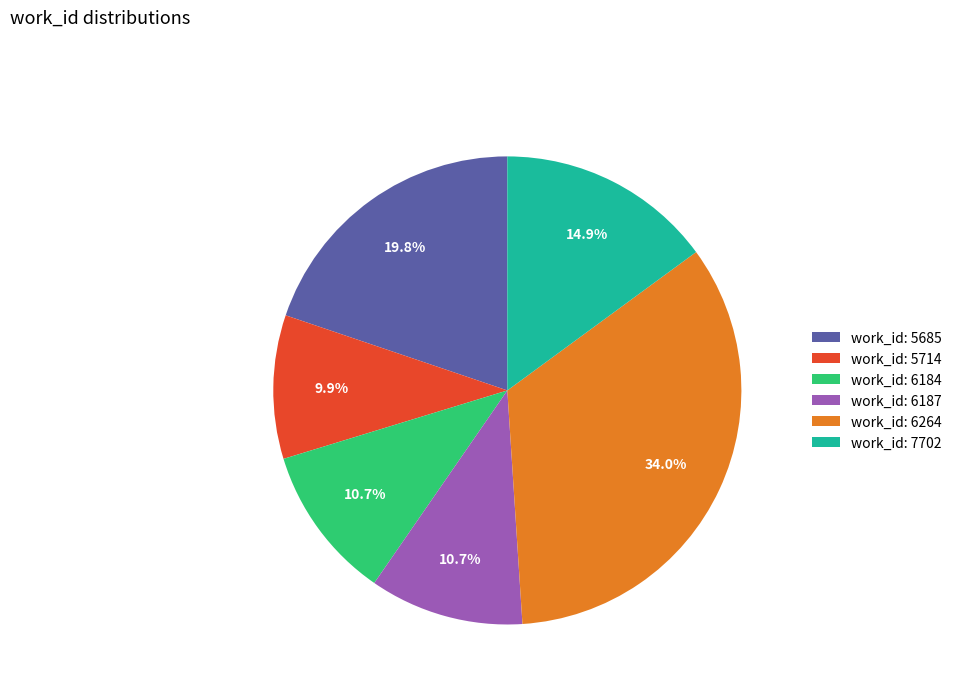

Does work_id: 6264 represent more than half of the total?

No